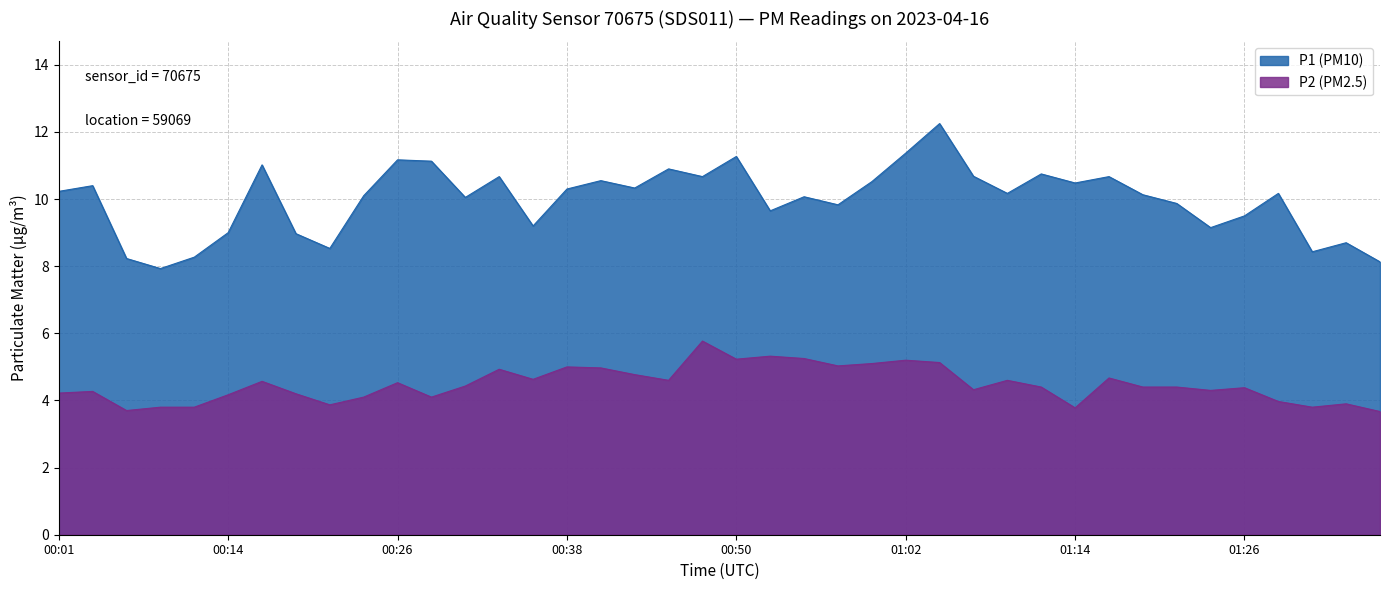

Count the number of categories in the chart.

40